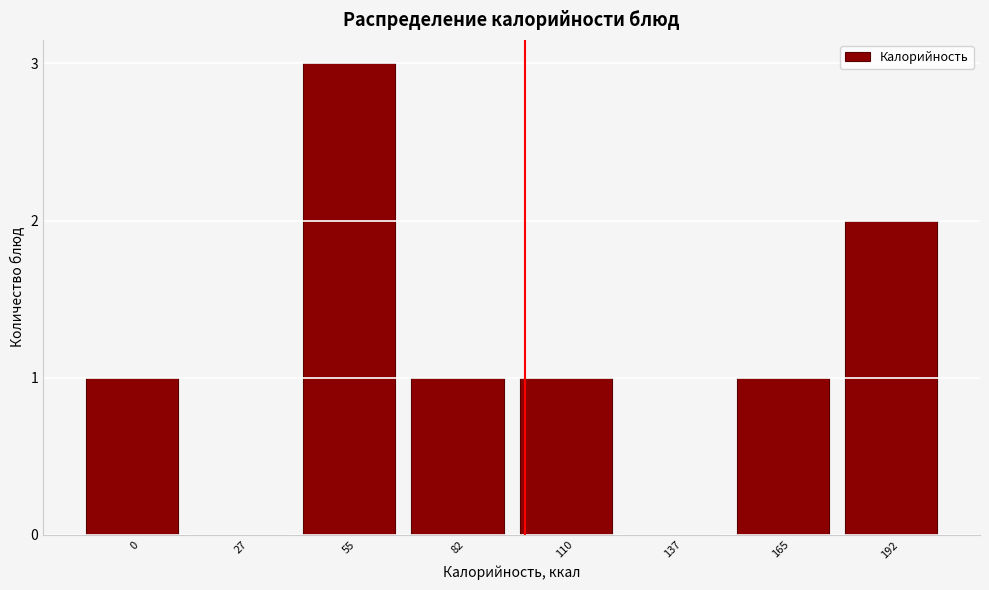

Reading left to right, extract all data points from this chart.

0=1	27=0	55=3	82=1	110=1	137=0	165=1	192=2